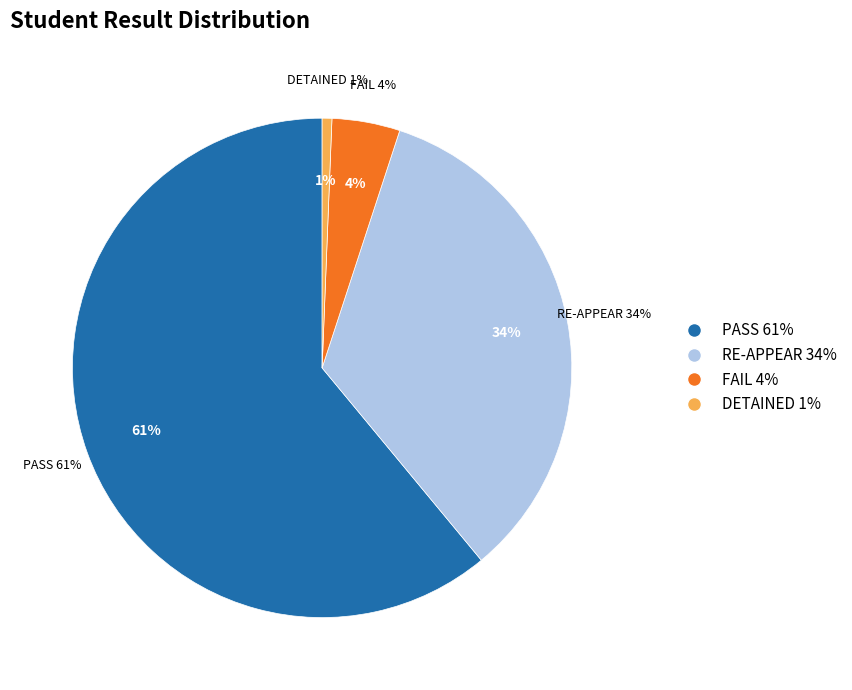

To the nearest percent, what portion does RE-APPEAR represent?

34%